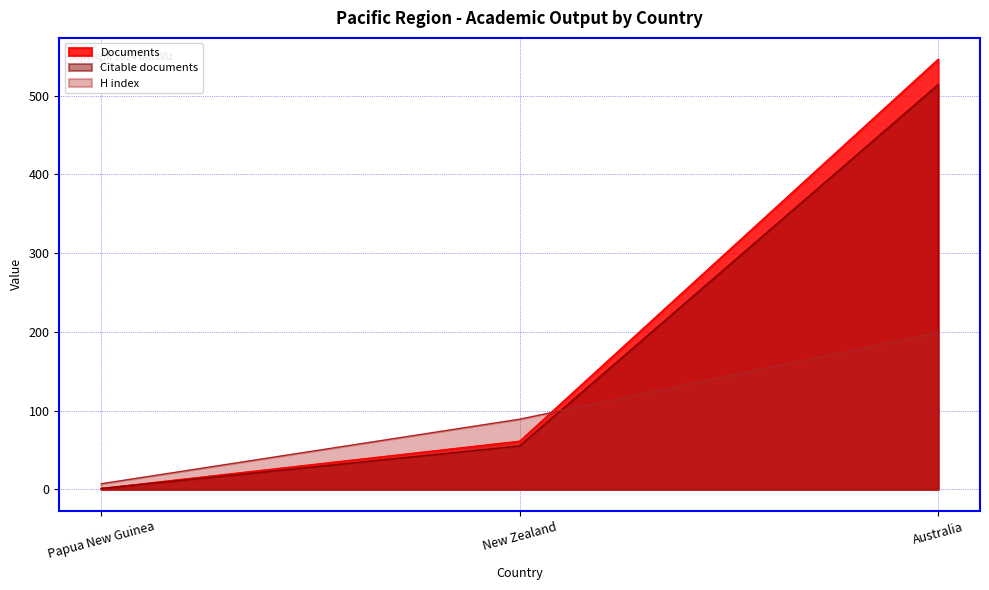

Where is Documents nearest to the value 273?

New Zealand